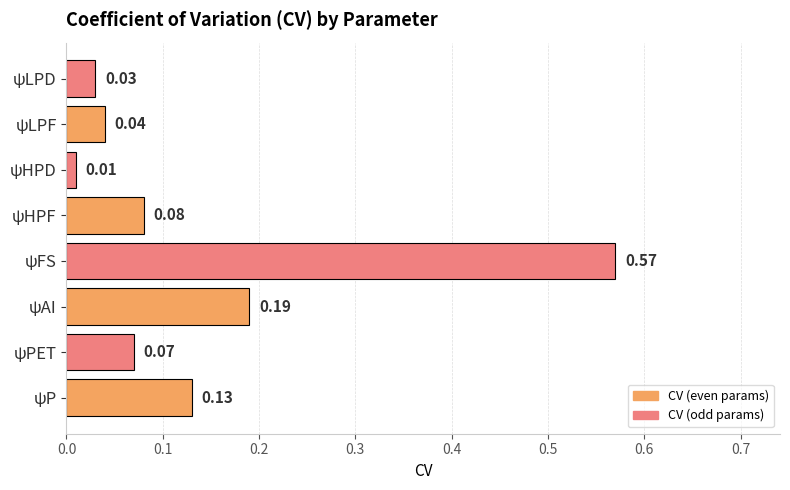

Rank the categories by value from lowest to highest.

ψHPD, ψLPD, ψLPF, ψPET, ψHPF, ψP, ψAI, ψFS